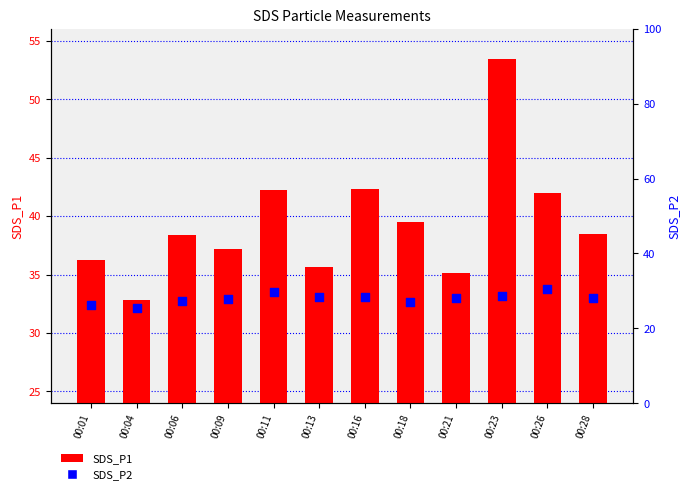

Which series has the largest total across all categories?

SDS_P1